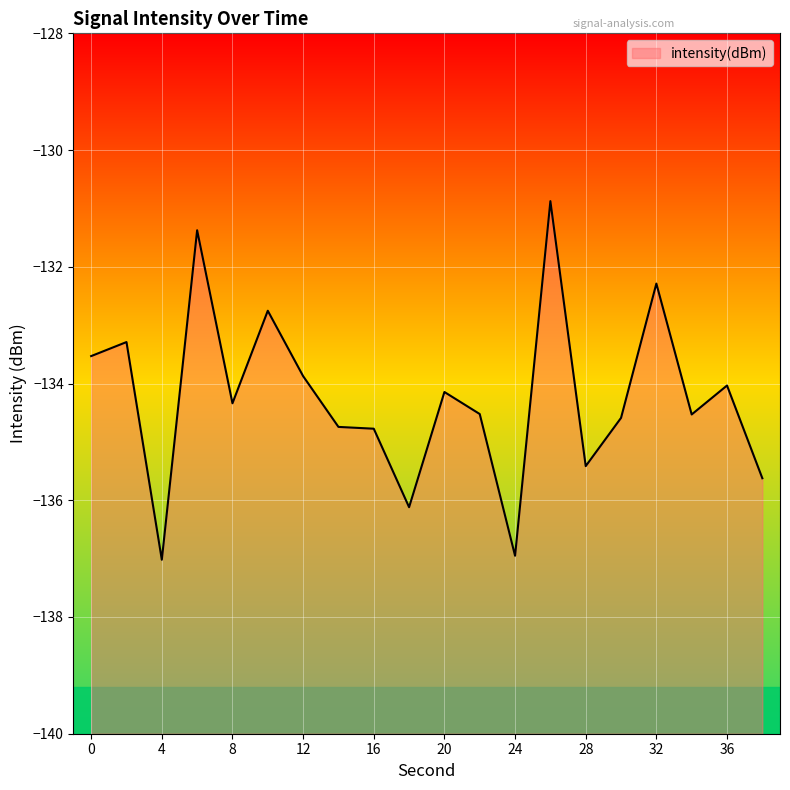

What is the value of the 15th point from the left?

-135.4